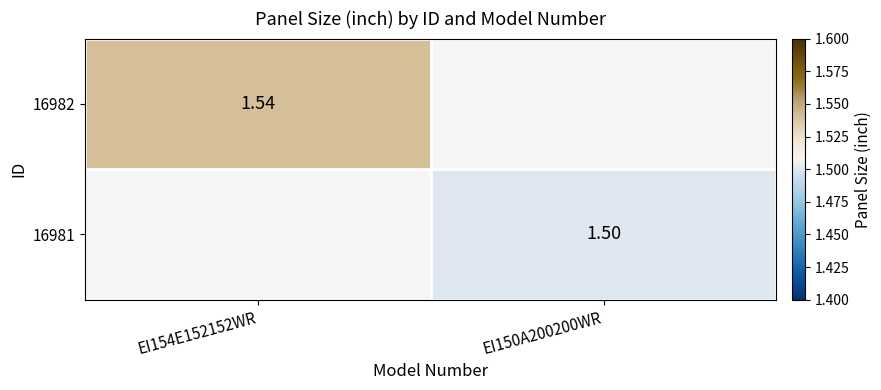

True or false: 16981 has a value of 1.5 at EI150A200200WR.

True